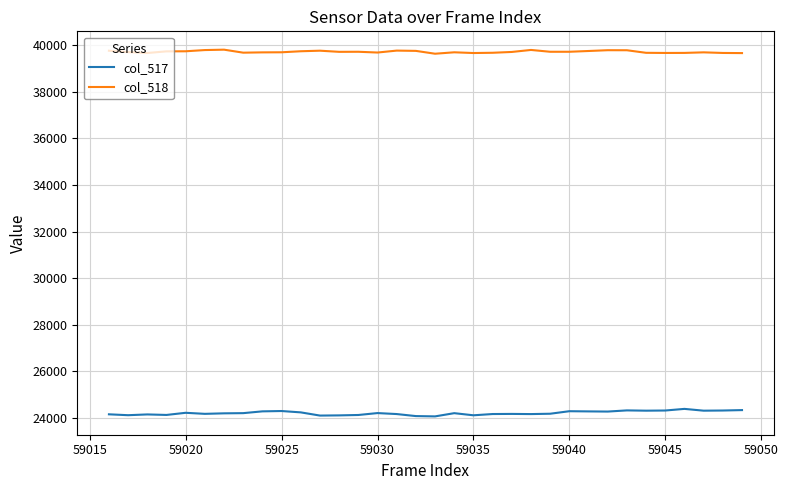

True or false: col_517 has more than 2 interior local peaks.

True